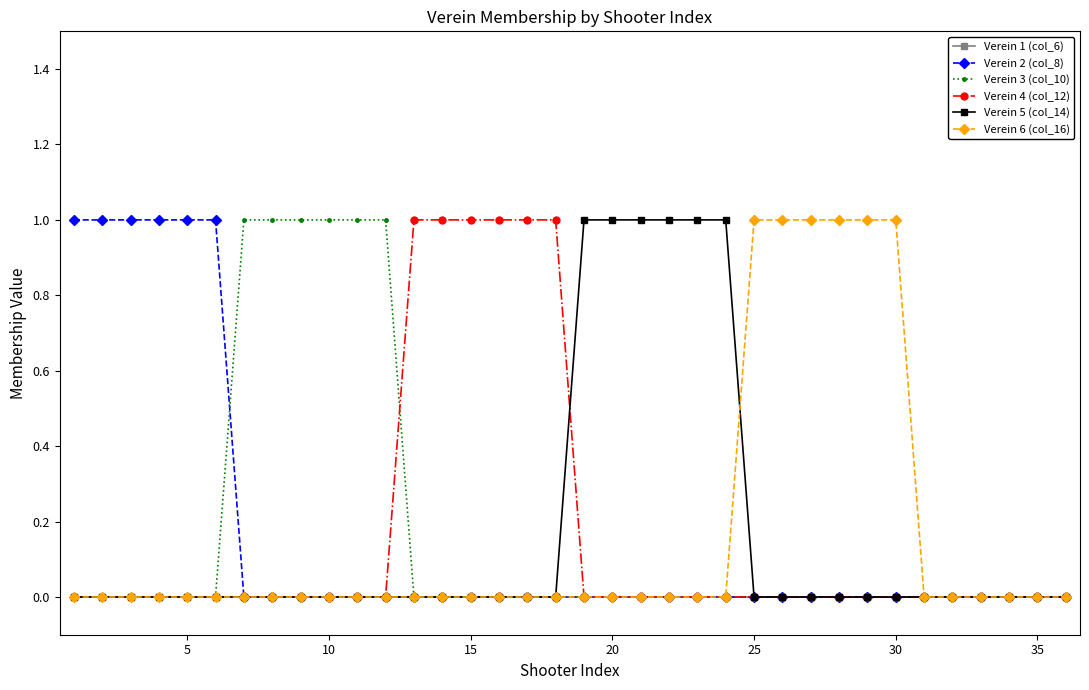

What is the difference between the maximum and second lowest values in the Verein 6 (col_16) series?

1